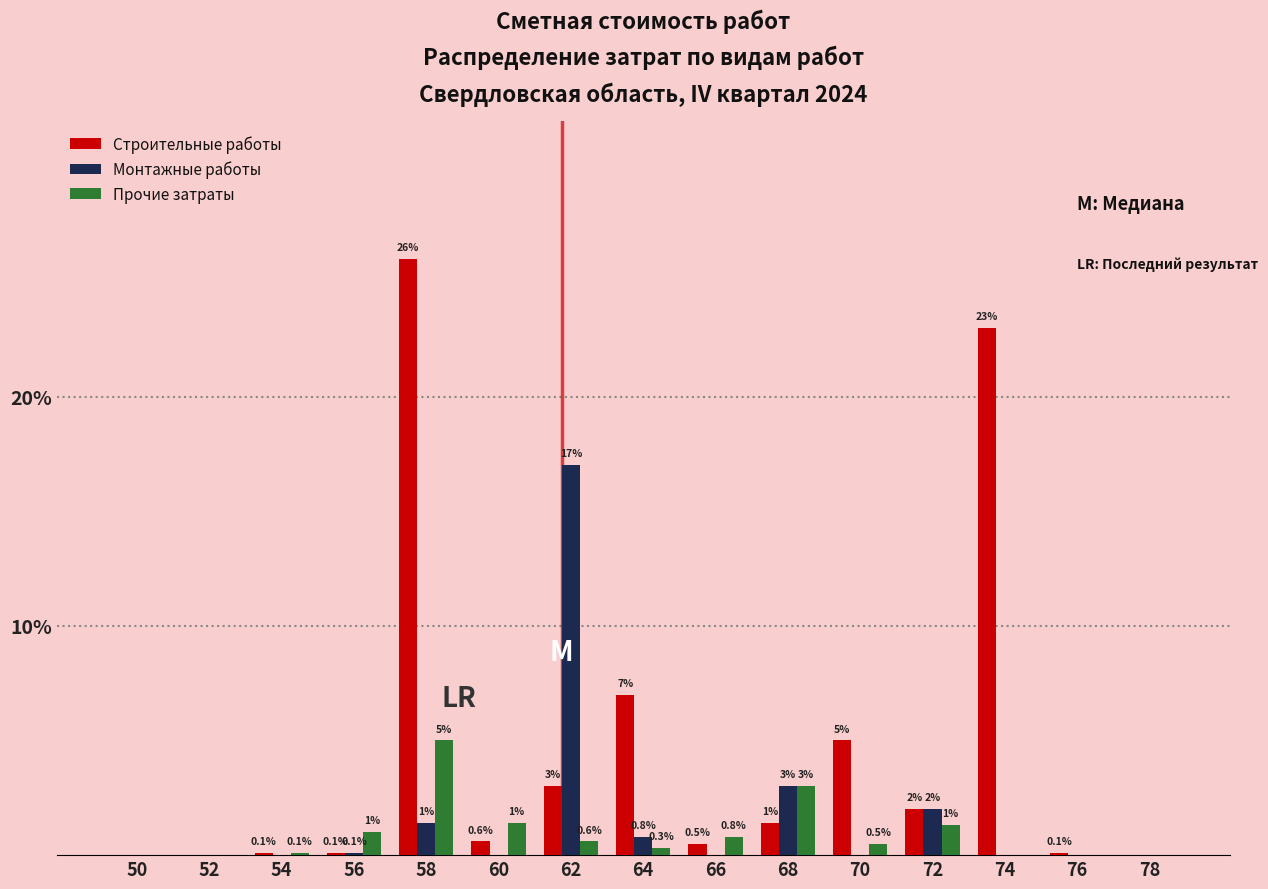

Which series has the largest total across all categories?

Строительные работы